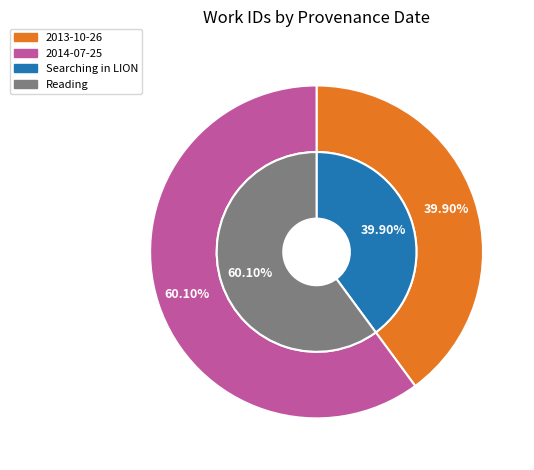

How many slices are in this pie chart?

2